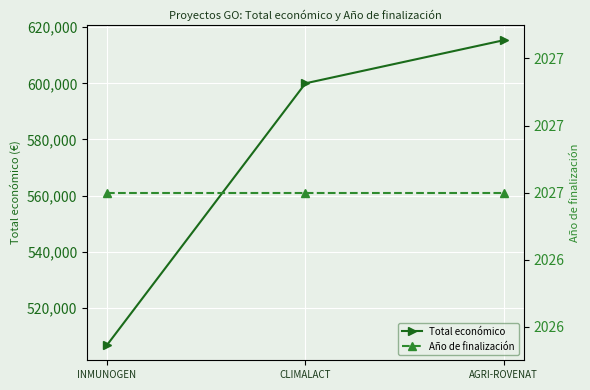

What is the spread (max minus min) of values at CLIMALACT?

597973